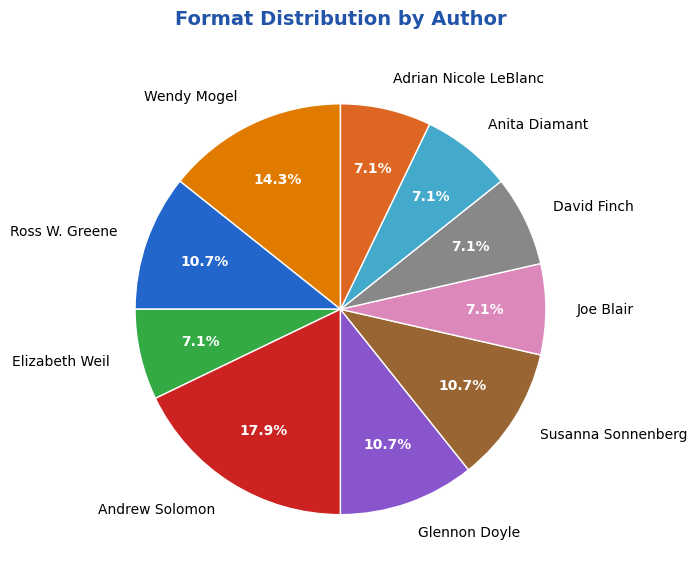

What is the ratio of the value at Joe Blair to the value at Anita Diamant?

1.0